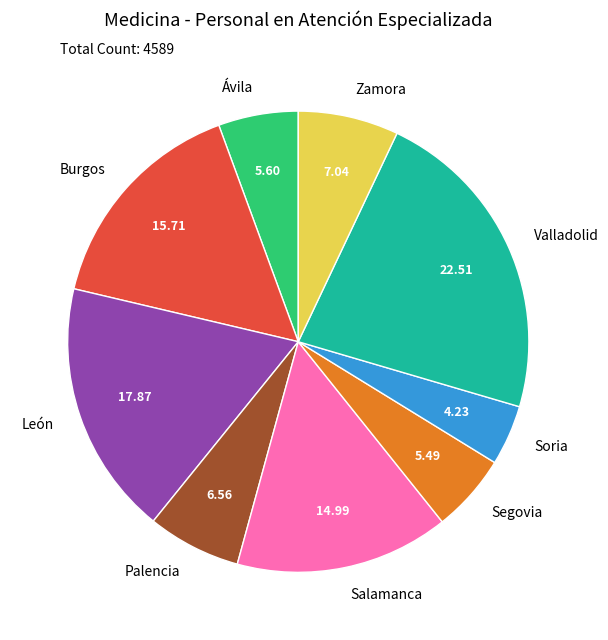

Which slice is the smallest?

Soria